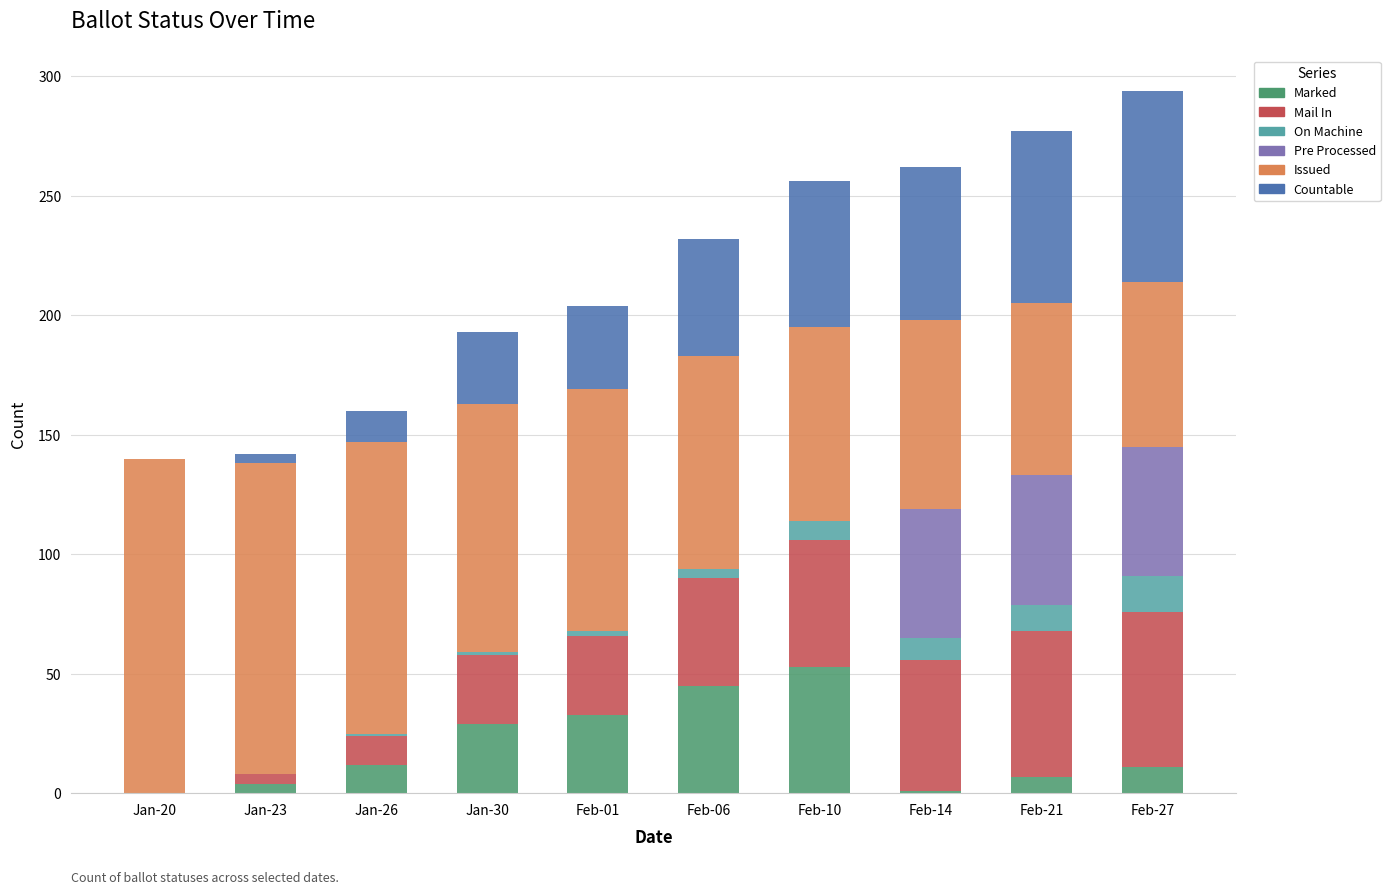

What is the total value across all series at Jan-20?

140